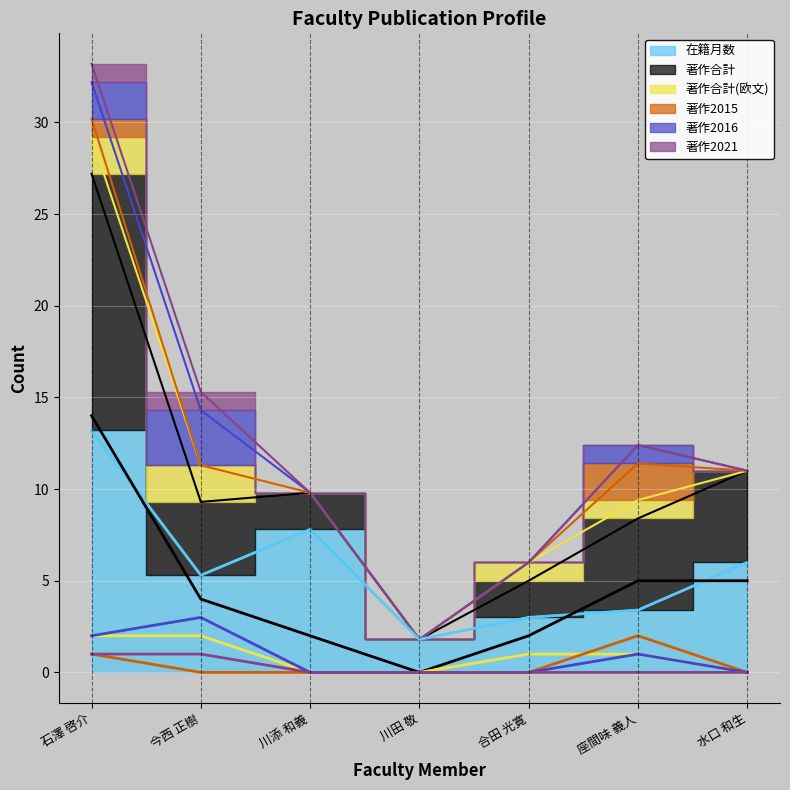

How many distinct data groups are displayed?

6